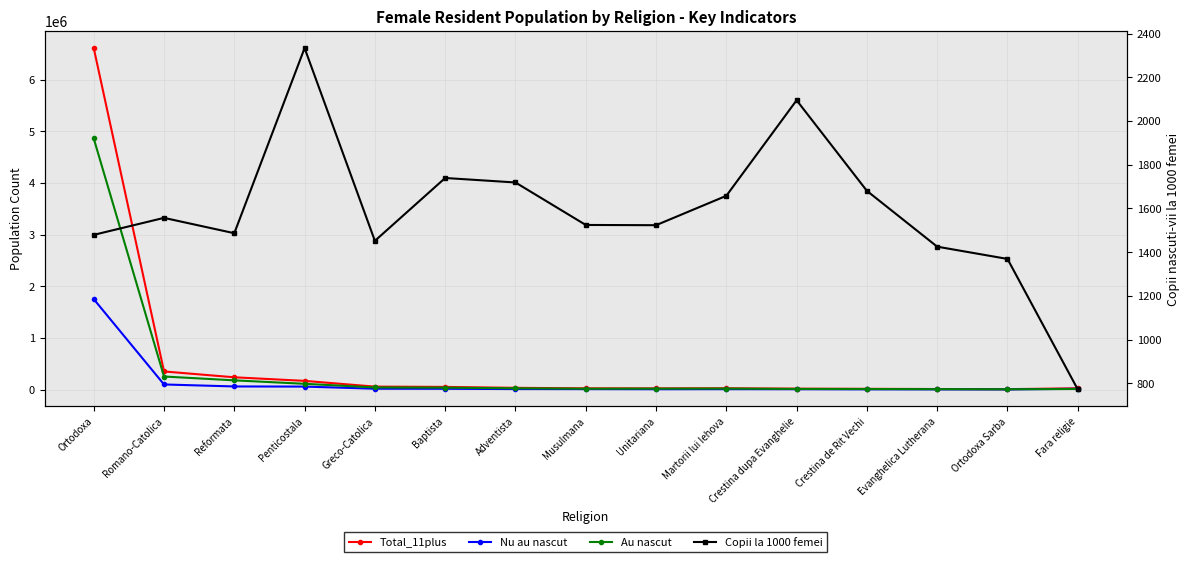

The Nu au nascut series shows 34028.7 at Reformata. True or false?

False